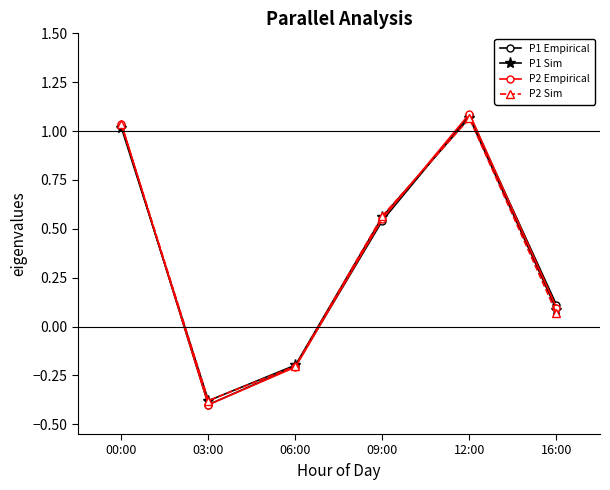

At which label does P2 Empirical first exceed 0?

00:00